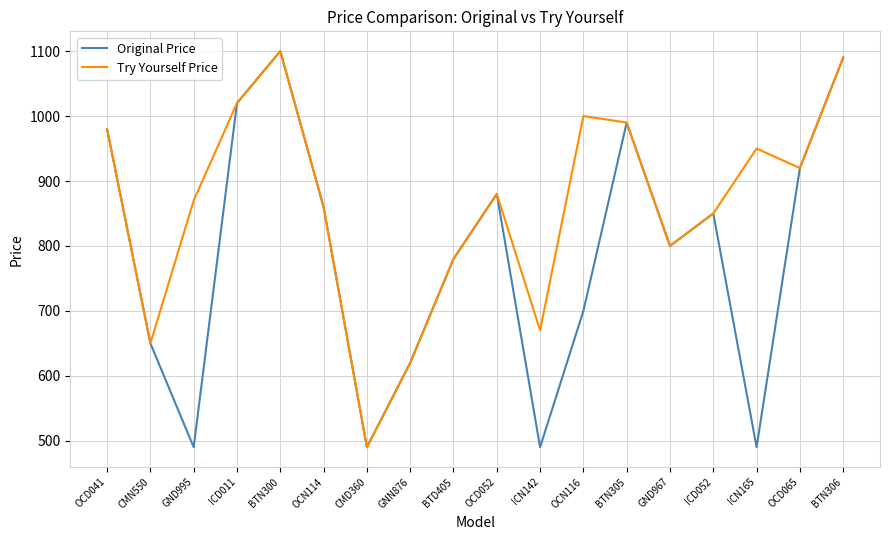

The value of Original Price at ICN165 is 490. True or false?

True